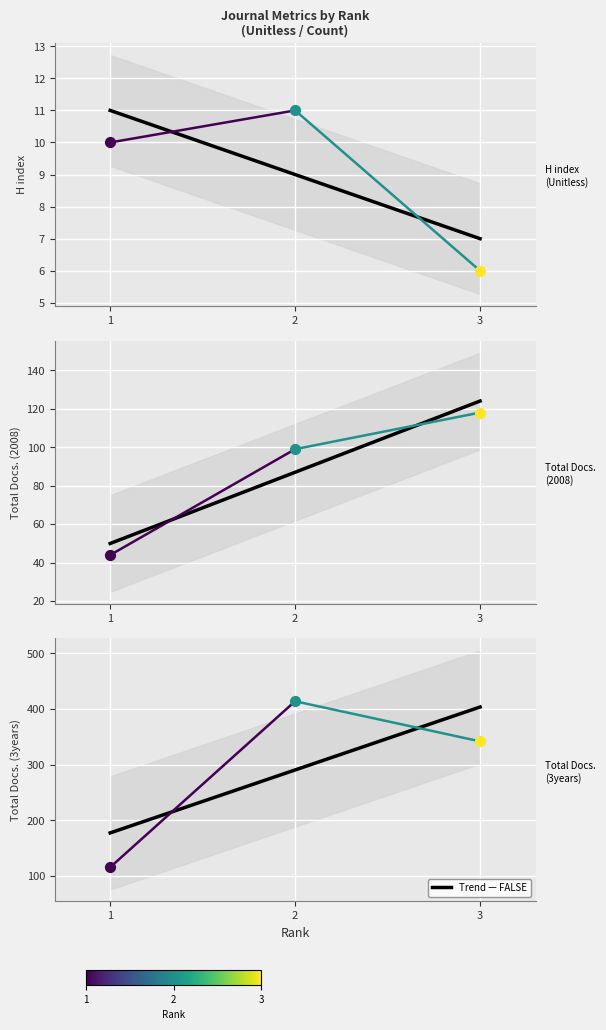

At which category is the sum across all series the highest?

2